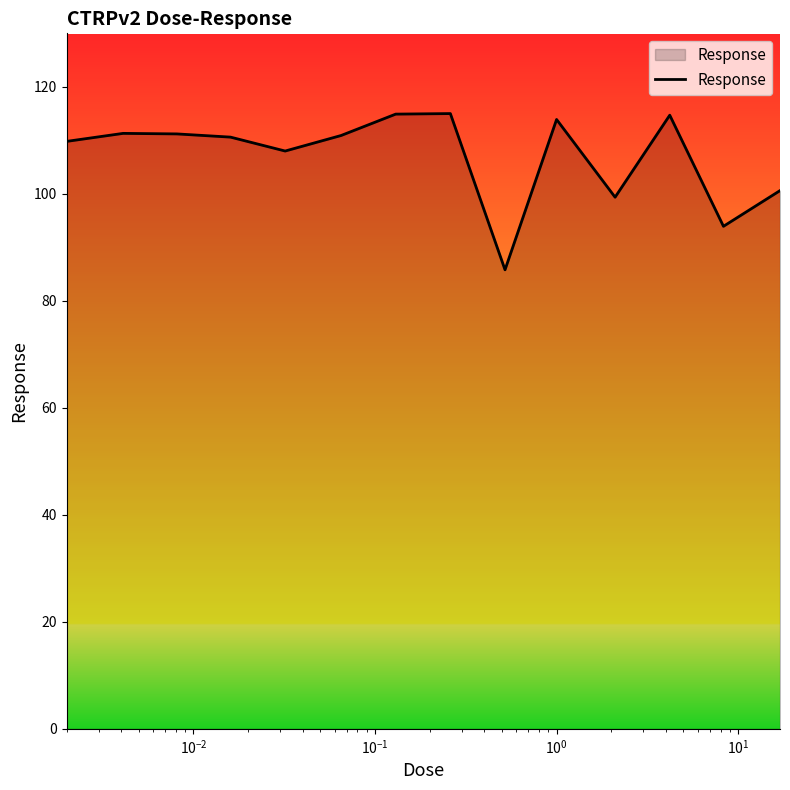

What is the maximum value shown in the chart?

115.0